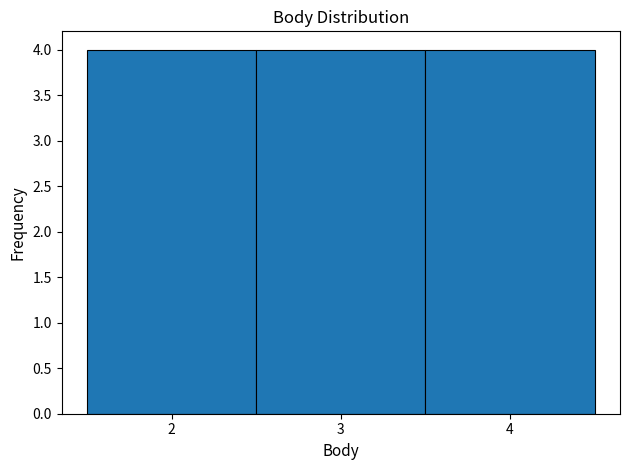

Reading left to right, transcribe this chart: for each bar, give the range it covers on the x-axis and its height. The values are not printed on the chart, so give them approximately, as read against the axis.

1.5 to 2.5: 4
2.5 to 3.5: 4
3.5 to 4.5: 4